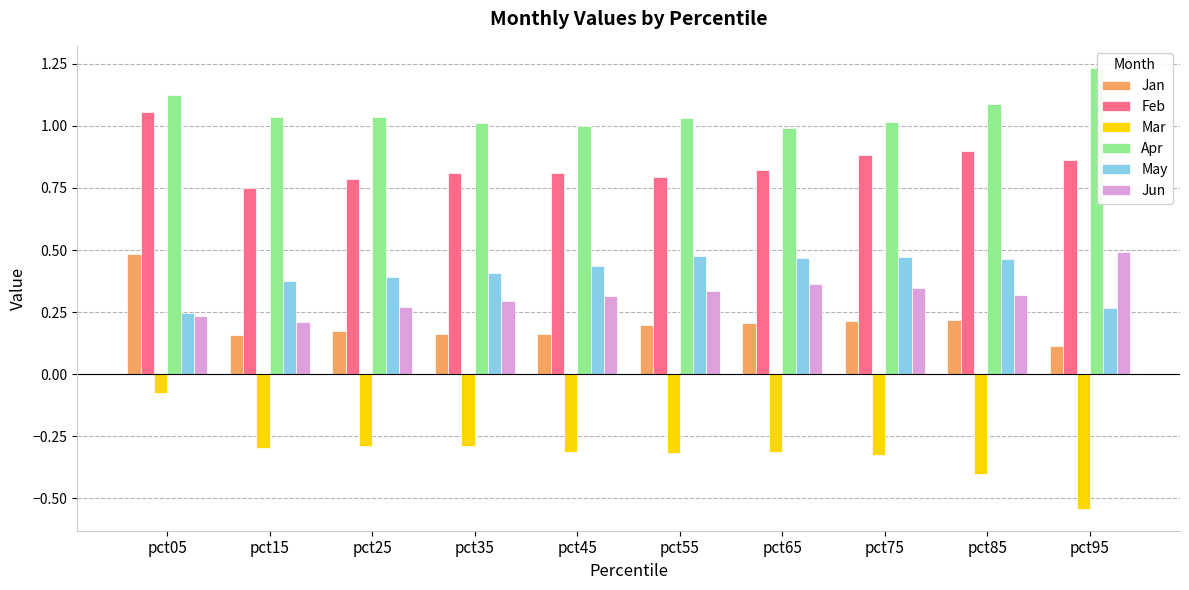

How many groups of bars are there?

10